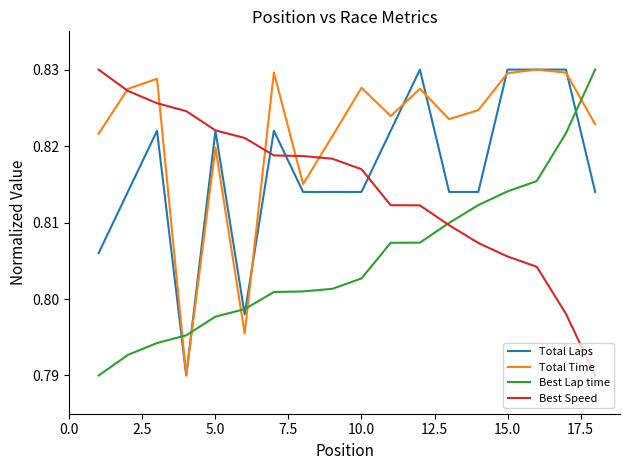

Which series ends up on top after the final intersection of Total Time and Best Lap time?

Best Lap time